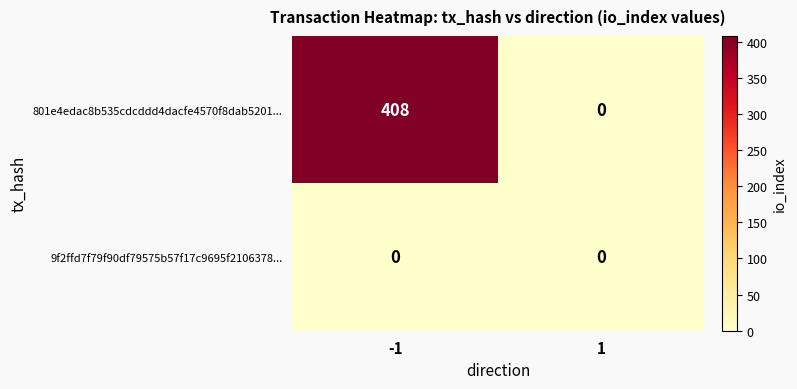

Reading left to right, list all the values displayed in this chart.

801e4edac8b535cdcddd4dacfe4570f8dab5201...: -1=408	1=0
9f2ffd7f79f90df79575b57f17c9695f2106378...: -1=0	1=0